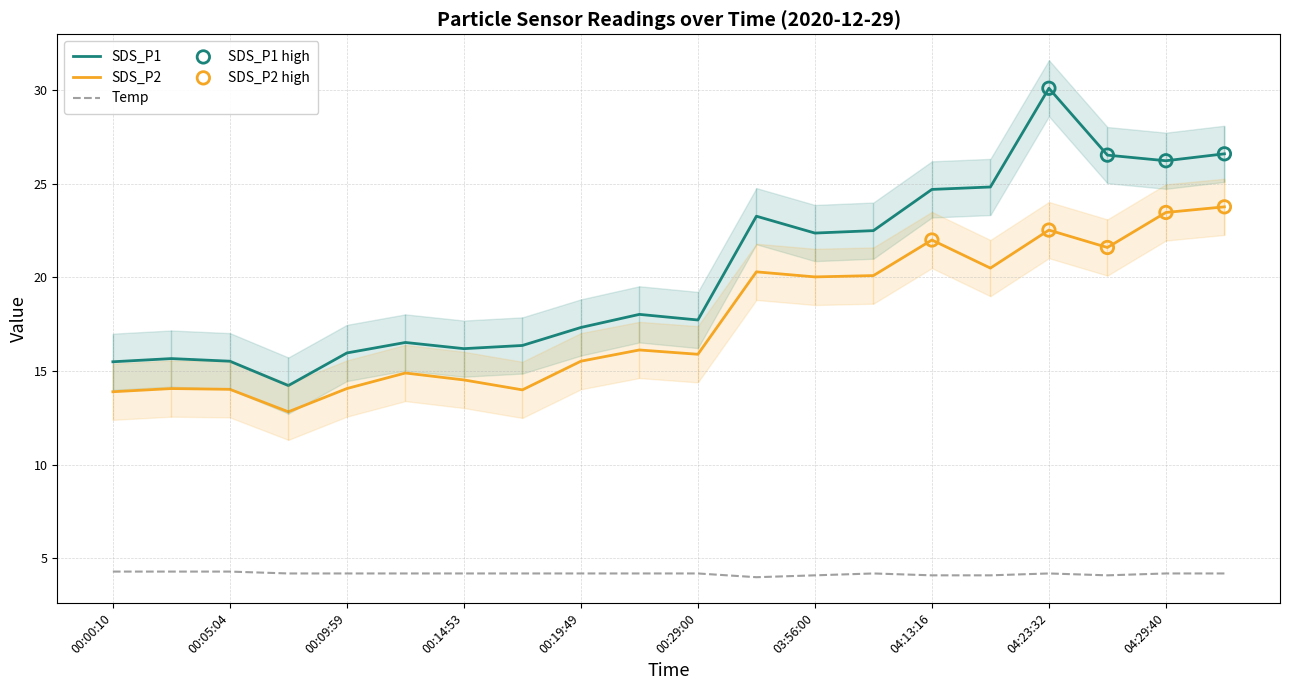

What is the highest value of the SDS_P1 series?

30.1